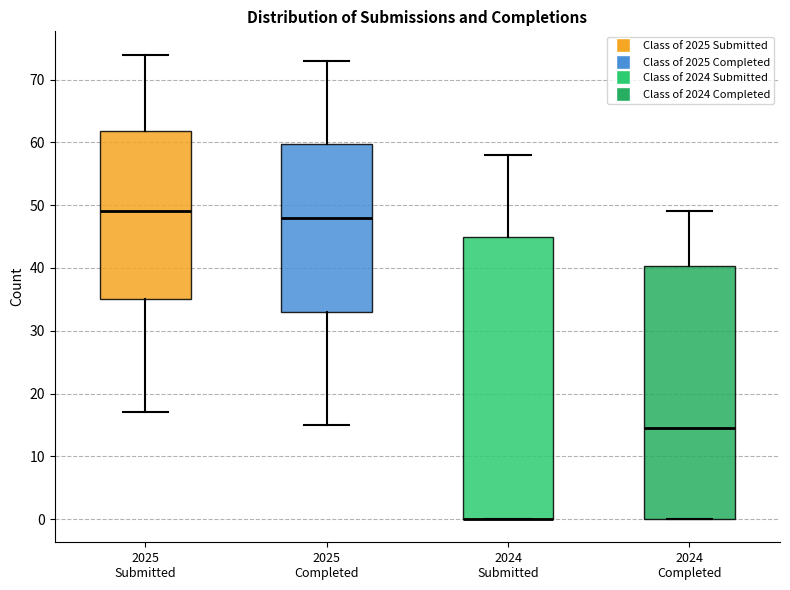

Reading left to right, read every box against the y-axis: the position of its median line, the range the box covers, and the ends of its whiskers. The values are not printed on the chart, so give them approximately, as read against the axis.

2025 Submitted: median 49, box 35 to 62, whiskers 17 to 74
2025 Completed: median 48, box 33 to 60, whiskers 15 to 73
2024 Submitted: median 0 (drawn on the box's lower edge), box 0 to 45, whiskers 0 to 58
2024 Completed: median 15, box 0 to 40, whiskers 0 to 49